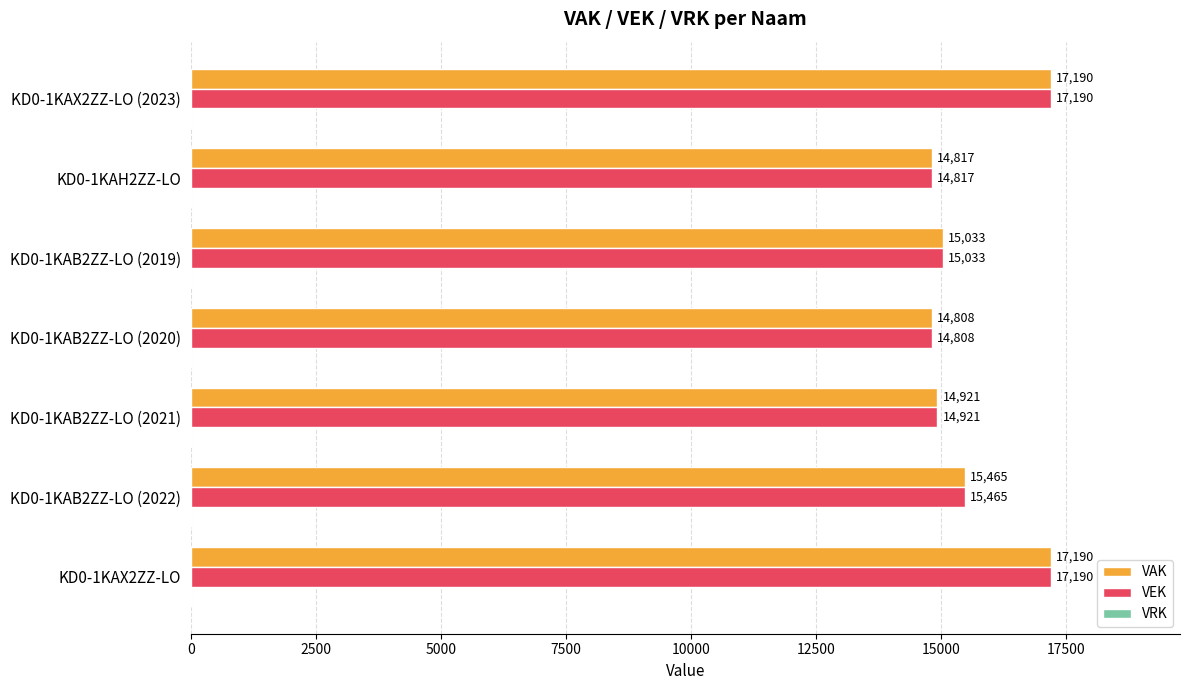

The value of VEK at KD0-1KAX2ZZ-LO (2023) is 17190. True or false?

True